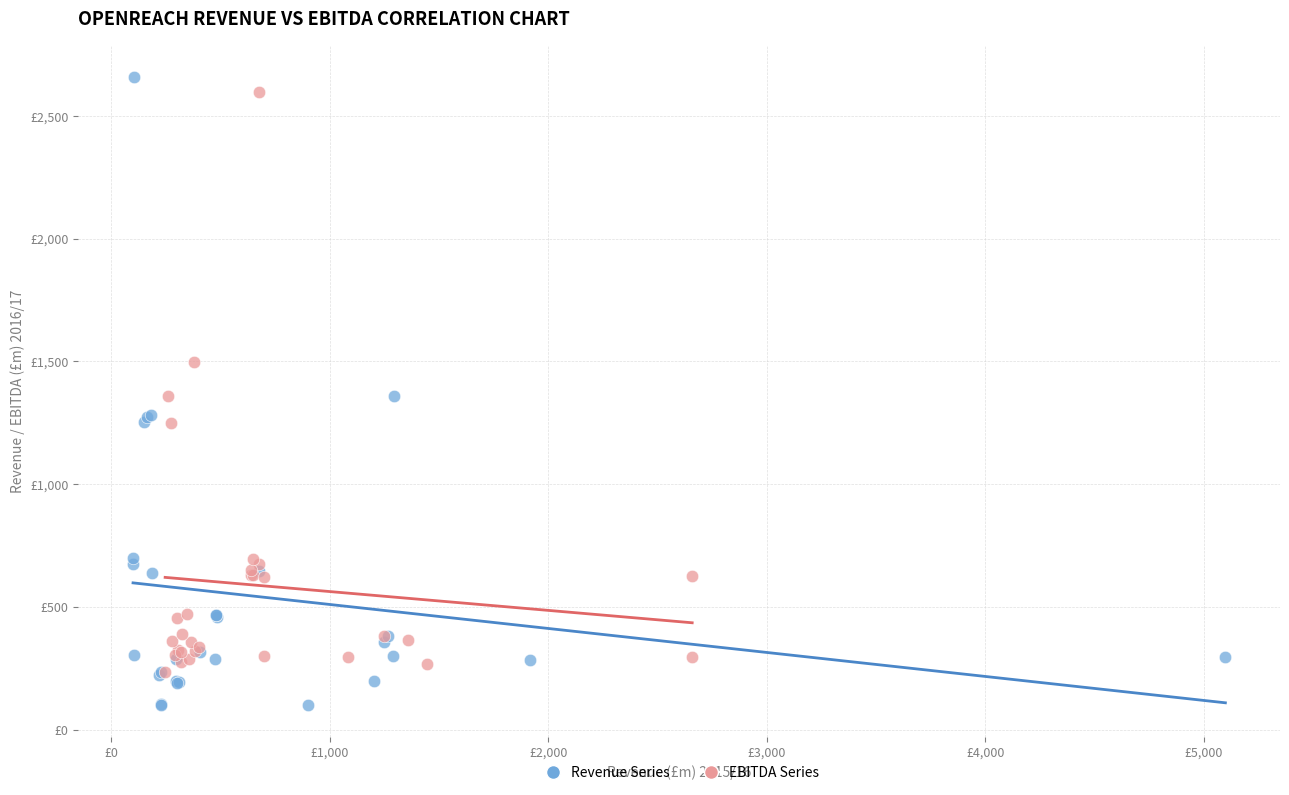

What are all the series names shown in the legend?

Revenue Series, EBITDA Series